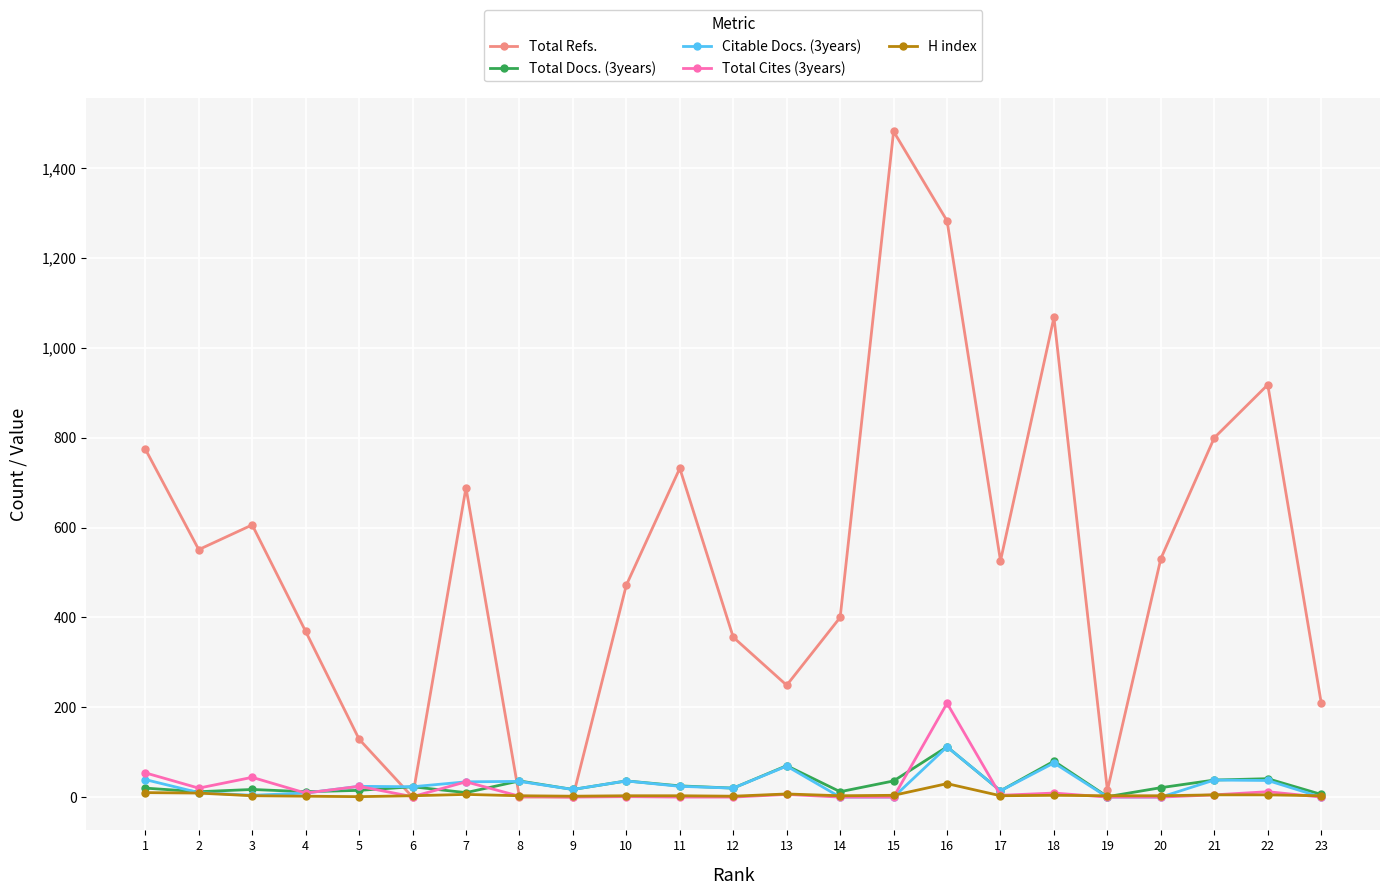

True or false: Citable Docs. (3years) has more than 1 interior local peaks.

True